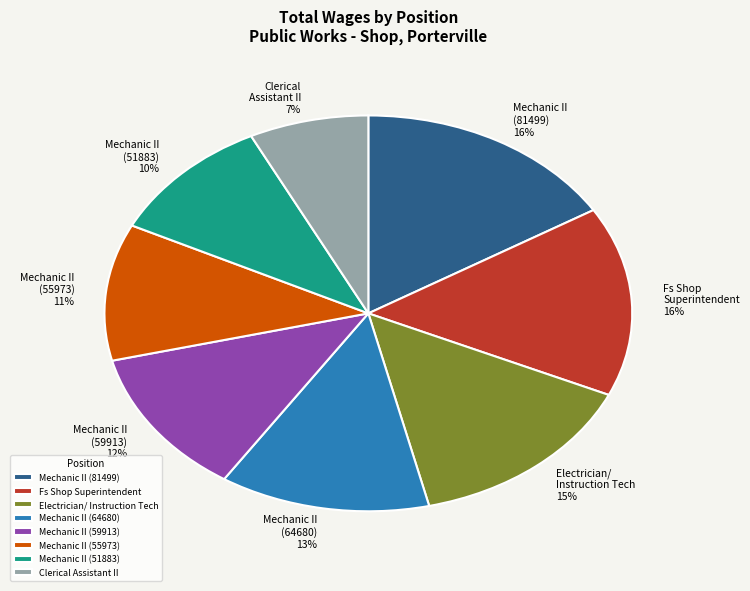

Is there any slice that represents more than half of the pie?

No